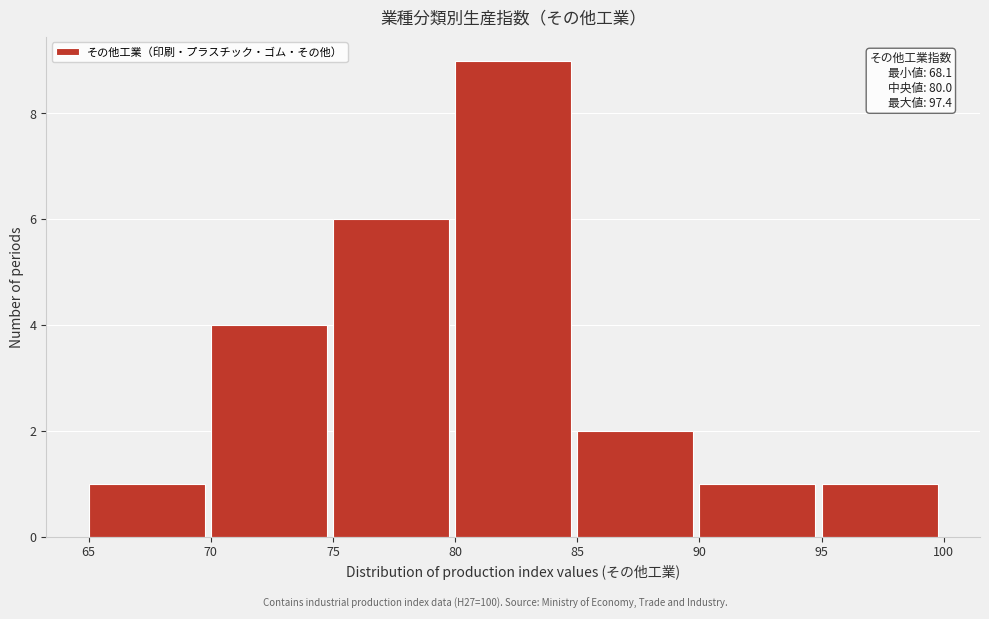

Over which range of the x-axis is the bar tallest?

80 to 85